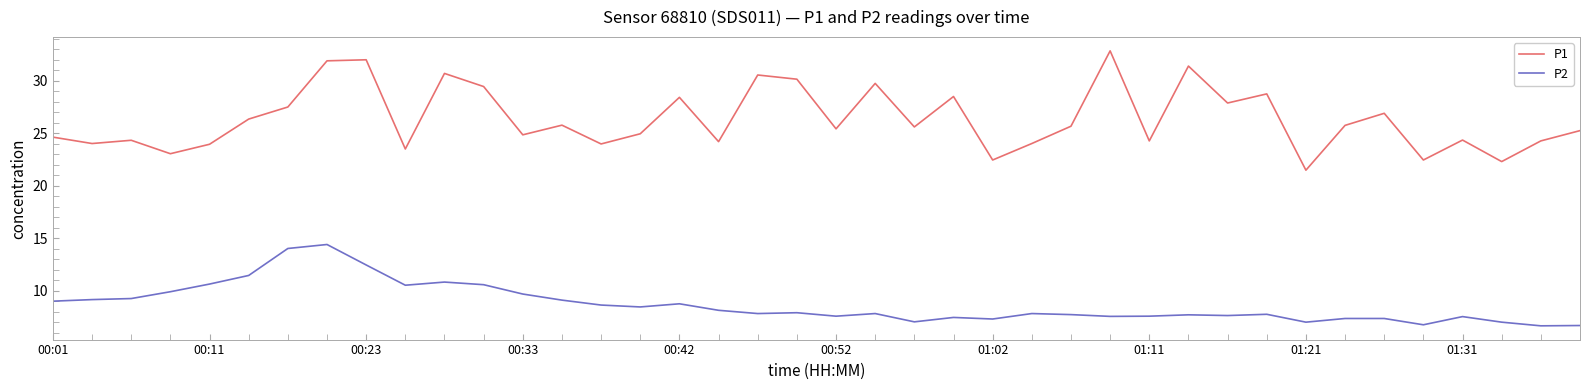

True or false: P1 and P2 intersect in this chart.

False